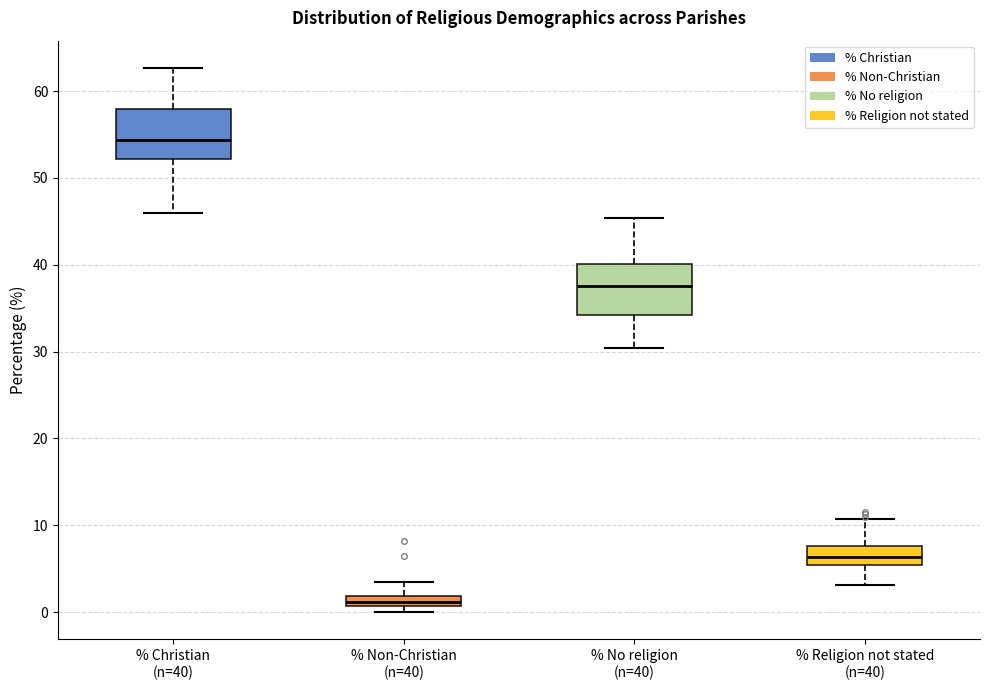

Which box has the lowest median line?

% Non-Christian (n=40)